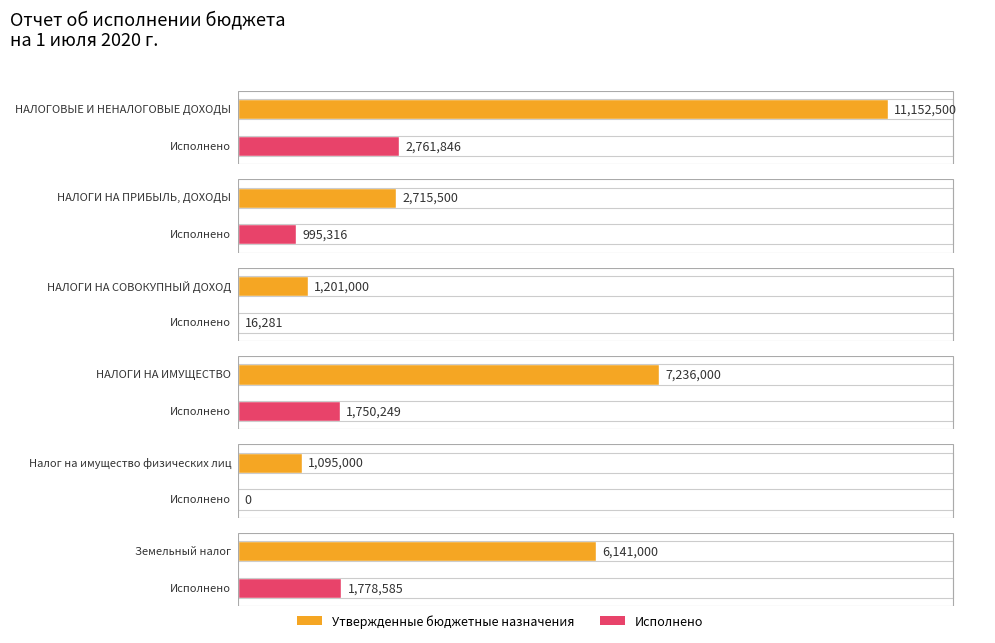

What is the difference between the maximum and minimum values in the Утвержденные бюджетные назначения series?

10057500.0